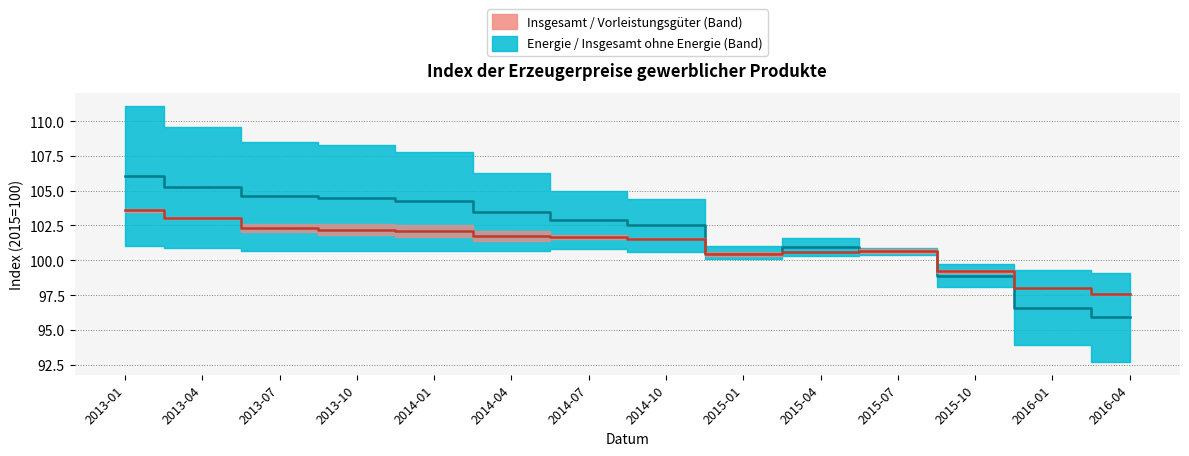

What is the sum of all Vorleistungsgüter values?

1414.6